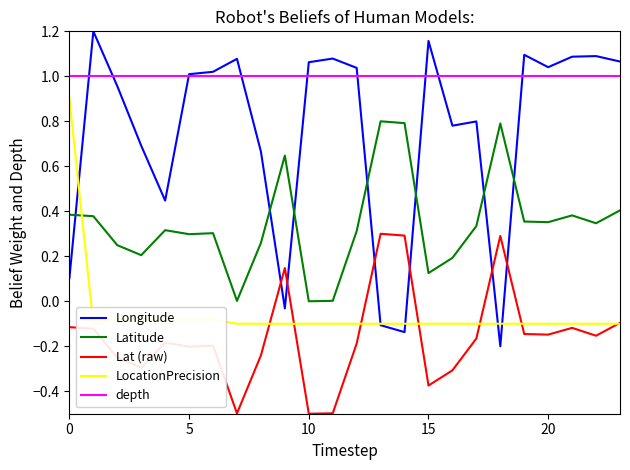

What is the spread (max minus min) of values at 16?

1.3